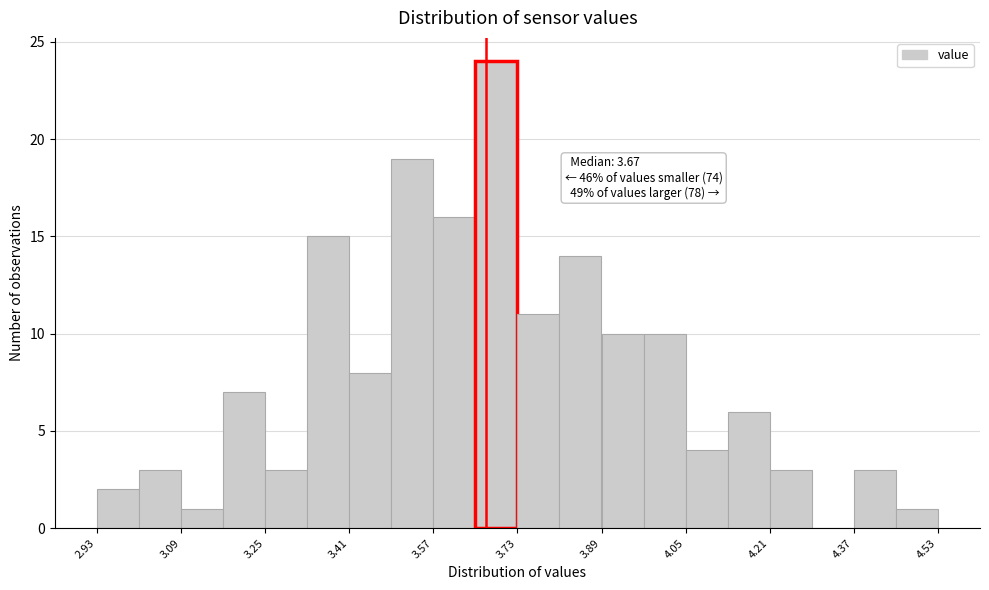

Which range on the x-axis has the tallest bar?

3.65 to 3.73